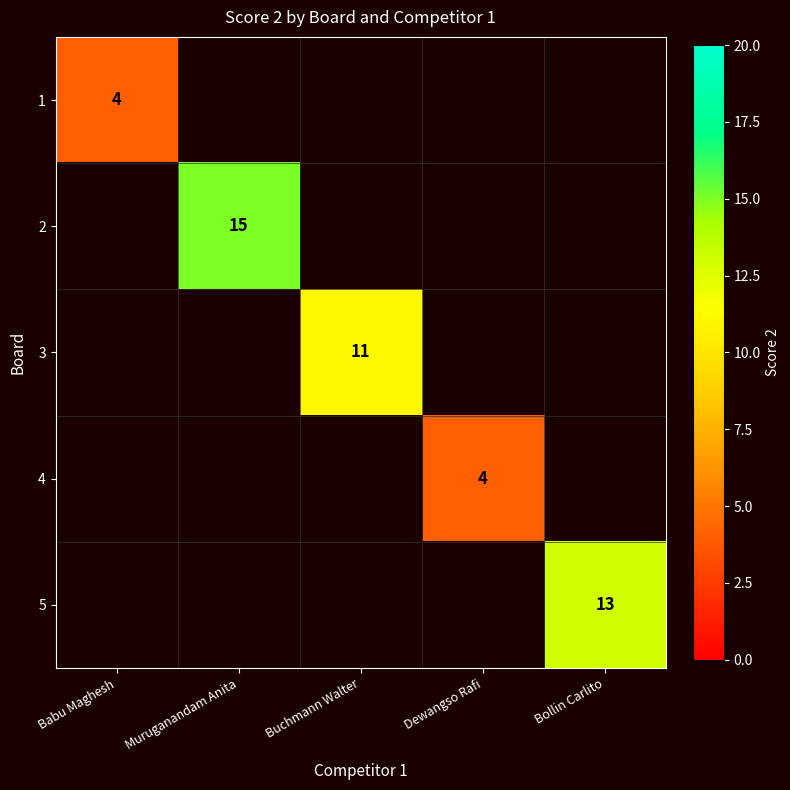

True or false: 5 has a value of 13 at Bollin Carlito.

True